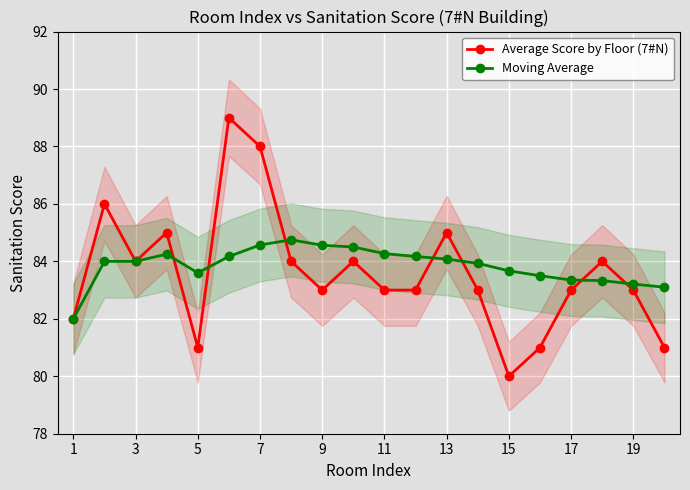

List the series in order of their overall mean, lowest first.

Average Score by Floor (7#N), Moving Average